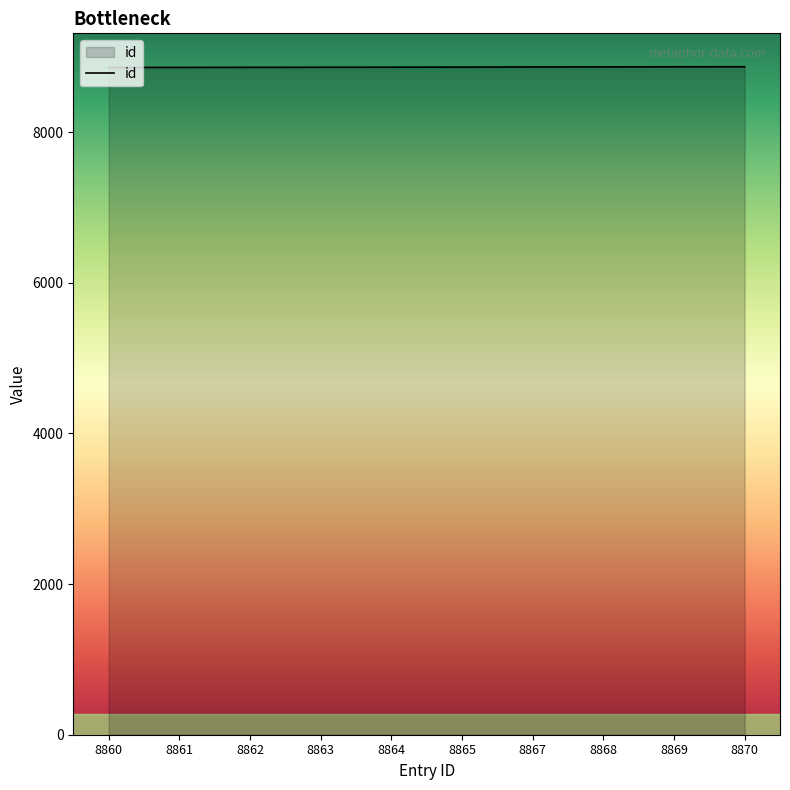

The chart shows a value of 15901 at 8860. True or false?

False